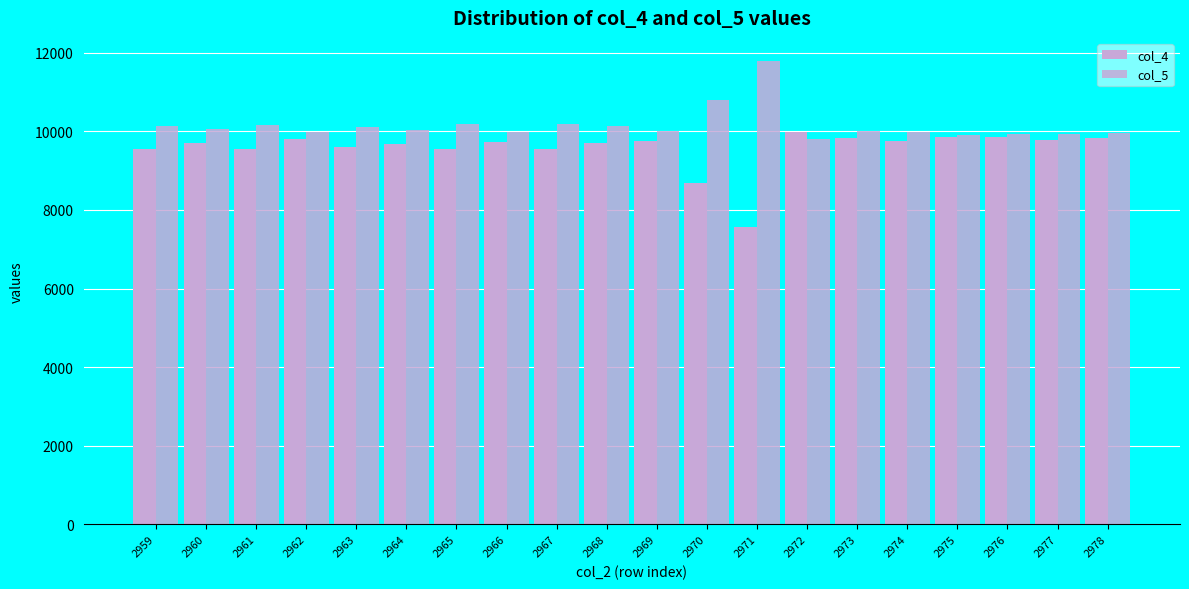

List the labels in order of col_4 value, largest first.

2972, 2975, 2976, 2978, 2973, 2962, 2977, 2974, 2969, 2966, 2960, 2968, 2964, 2963, 2961, 2967, 2959, 2965, 2970, 2971